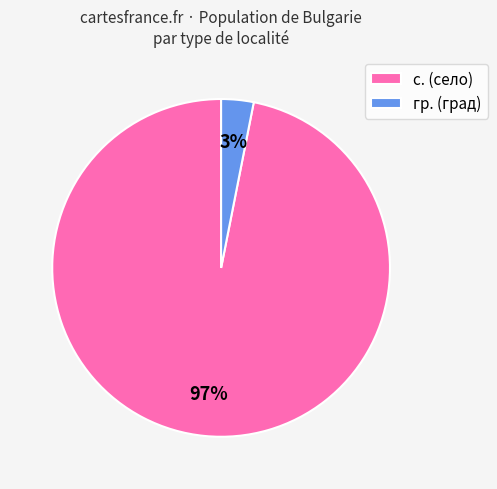

True or false: с. (село) accounts for 89% of the total.

False